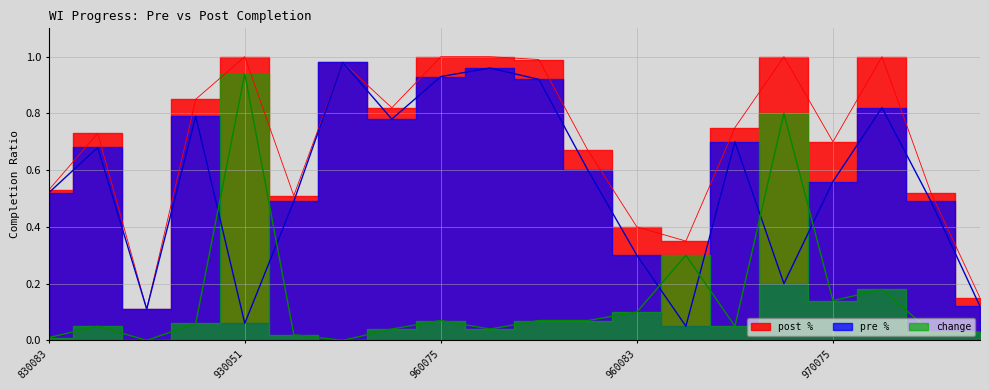

What are all the series names shown in the legend?

pre %, post %, change